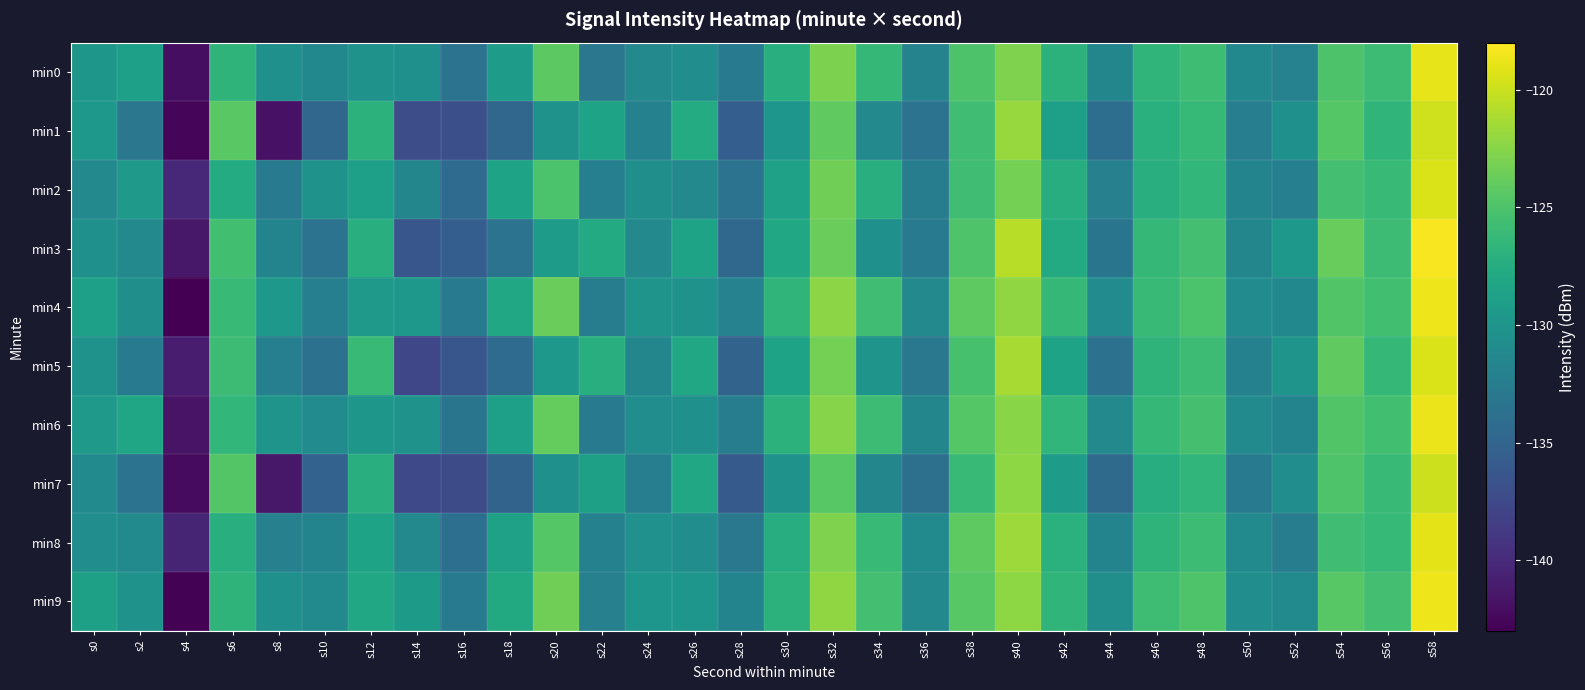

Which has a higher value, s42 or s44?

s42